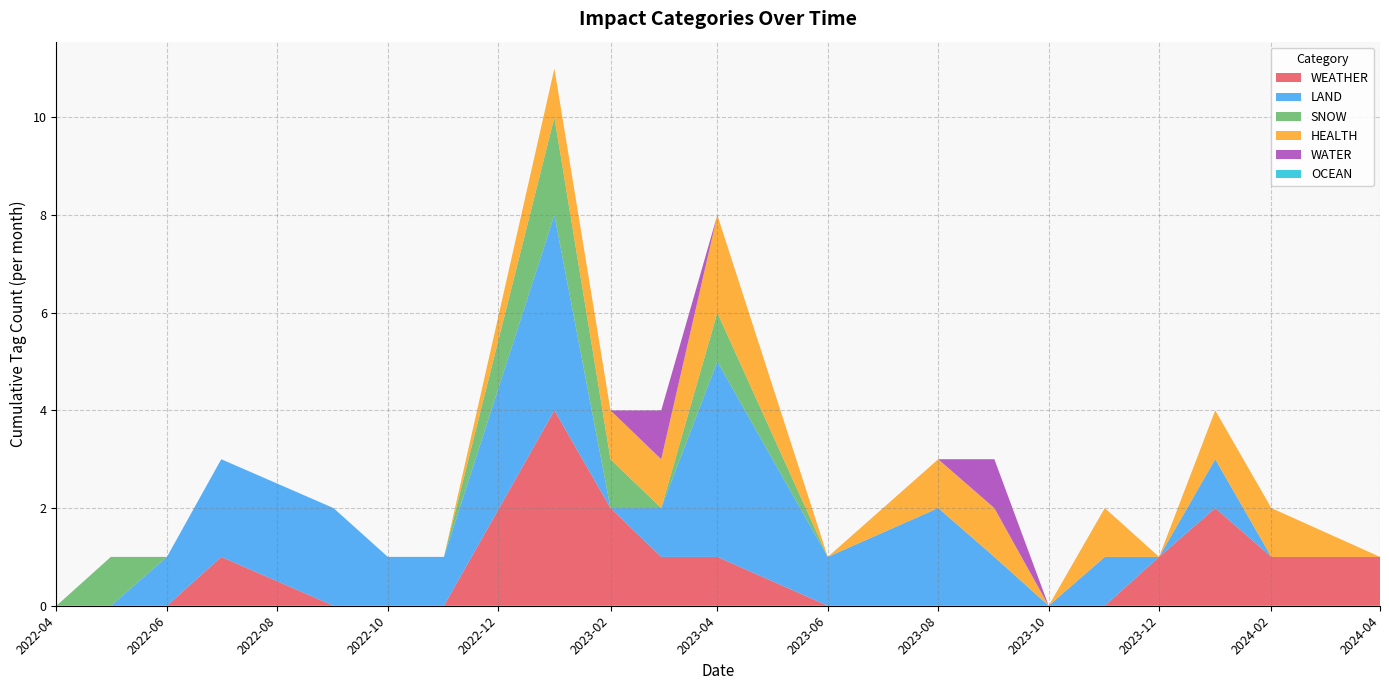

What is the total value across all series at 2023-08?

3